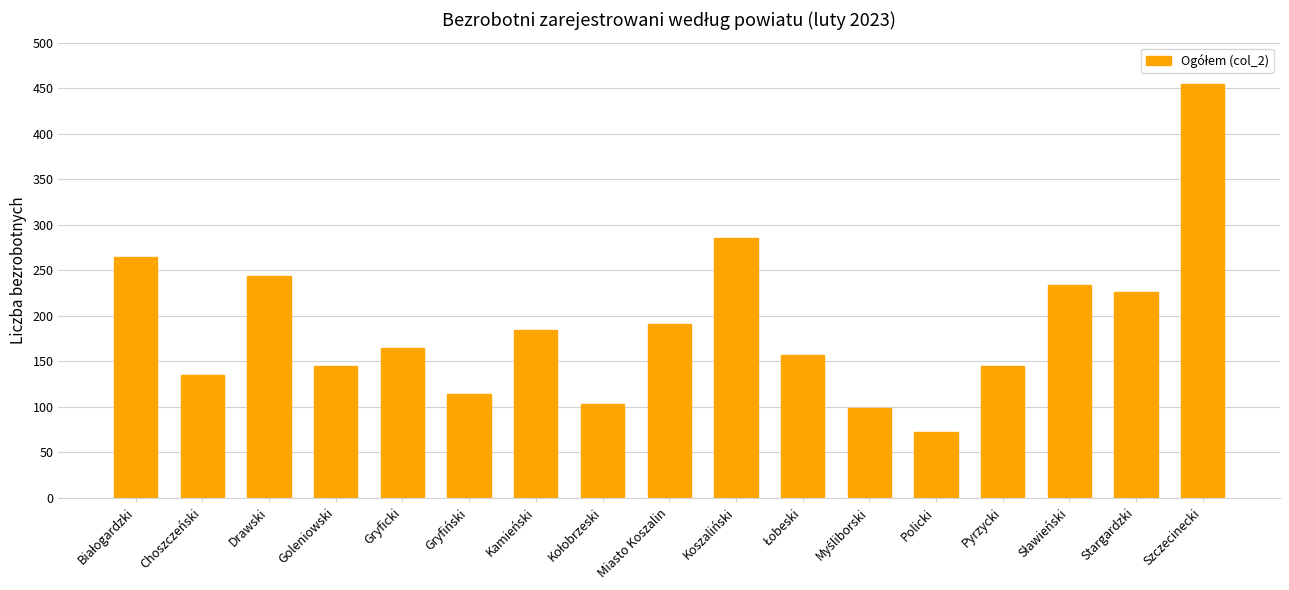

Reading right to left, extract all data points from this chart.

455	226	234	145	72	99	157	285	191	103	184	114	164	145	244	135	265